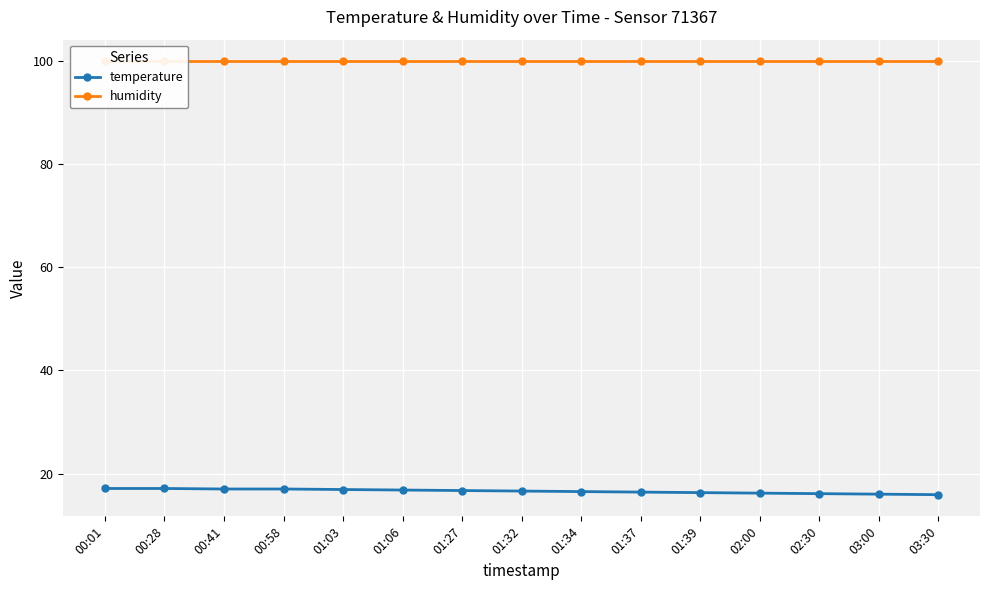

Rank the categories by humidity value from lowest to highest.

00:01, 00:28, 00:41, 00:58, 01:03, 01:06, 01:27, 01:32, 01:34, 01:37, 01:39, 02:00, 02:30, 03:00, 03:30